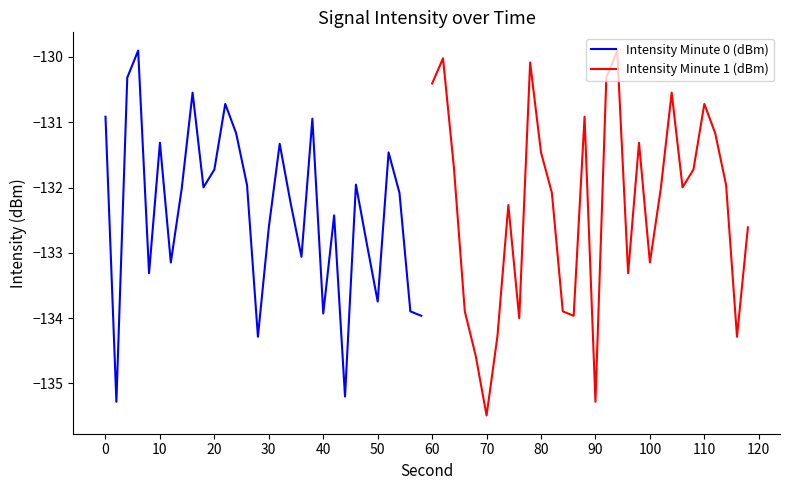

The Intensity Minute 1 (dBm) series shows -220.2 at 100. True or false?

False